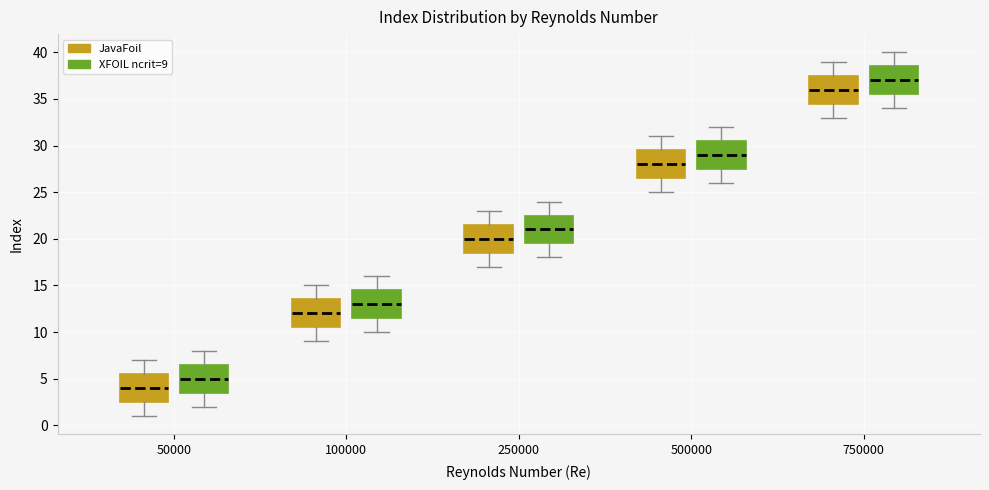

Which box has the highest median line?

750000 (XFOIL ncrit=9)